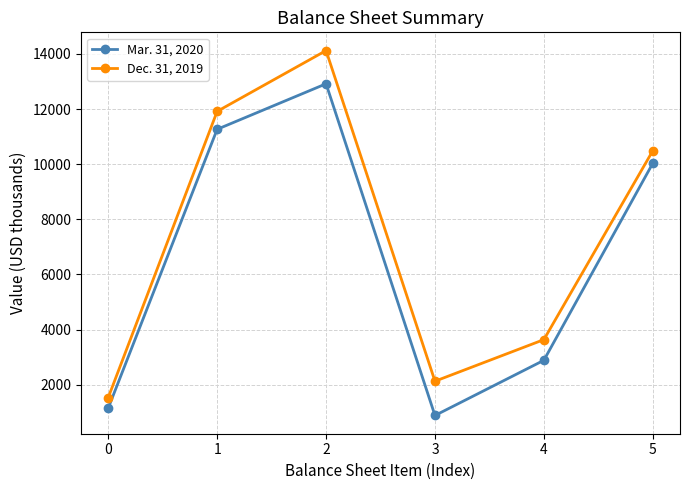

What is the minimum value shown in the chart?

883